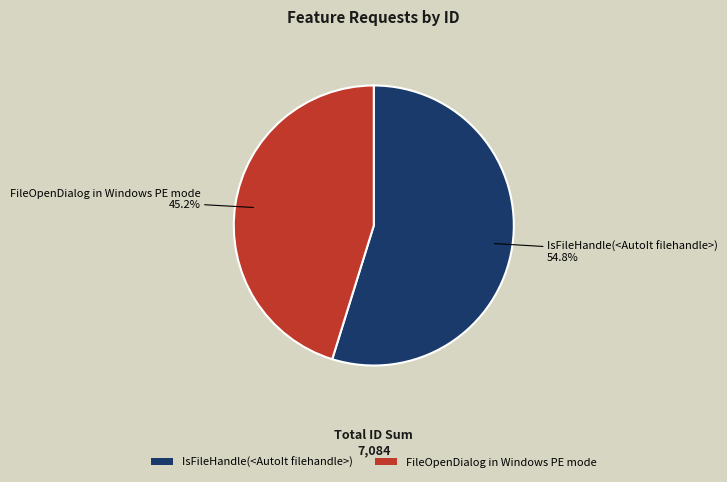

Is it true that FileOpenDialog in Windows PE mode is 38% of the pie?

False